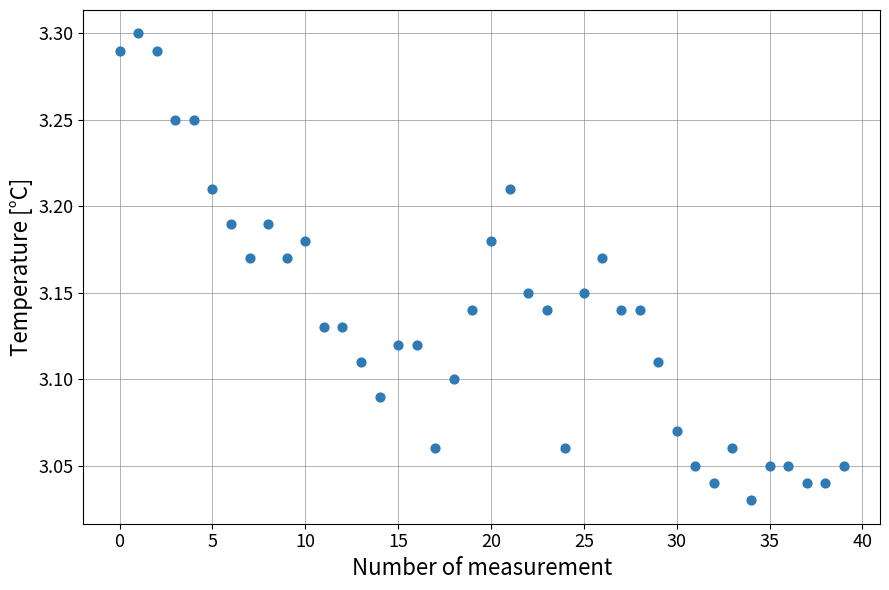

What is the range of Y values (max minus min)?

0.3